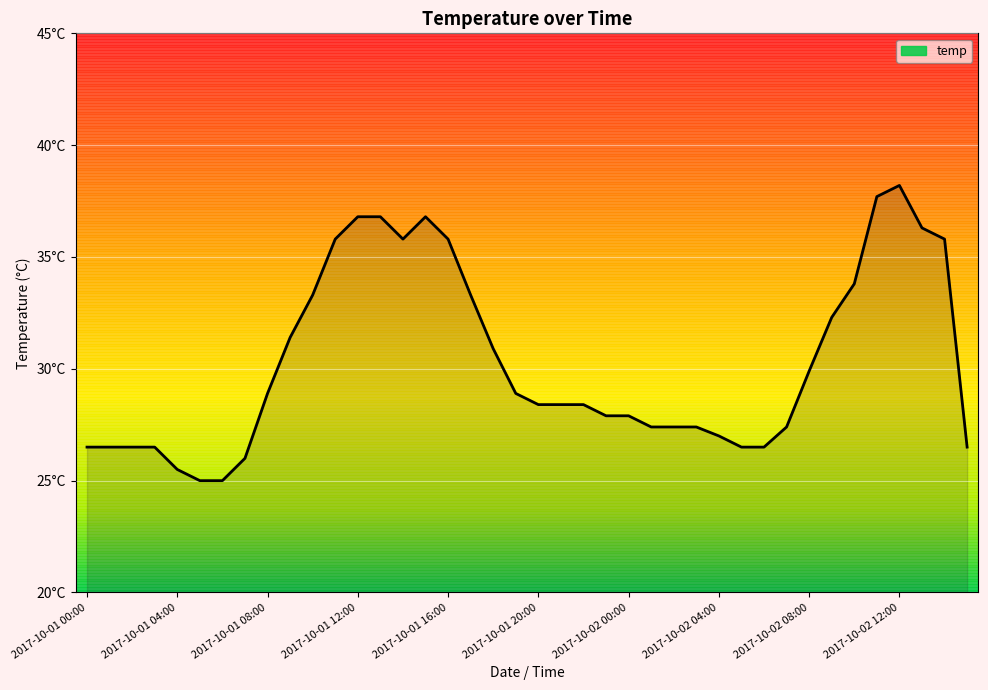

What is the label of the 18th point from the left?

2017-10-01 17:00